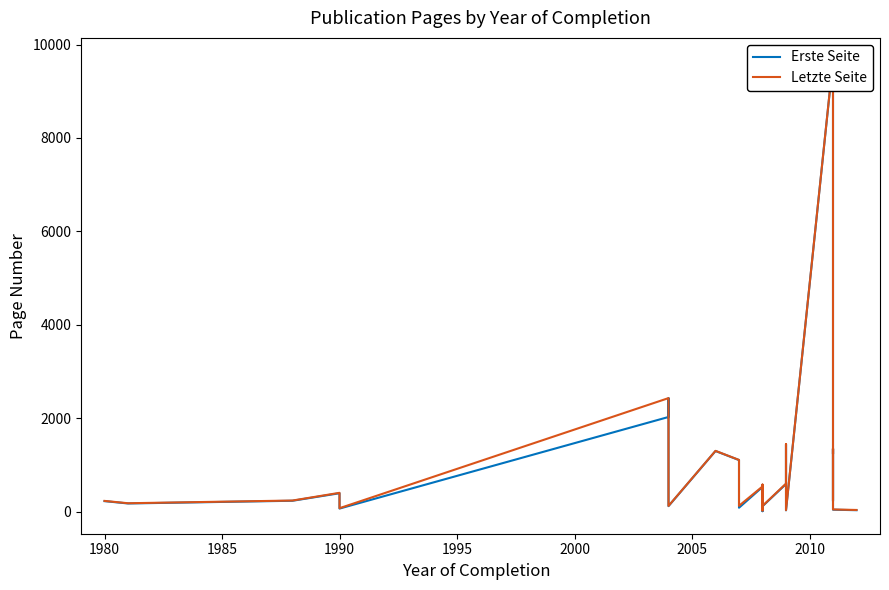

At how many categories does at least one series exceed 861?

11